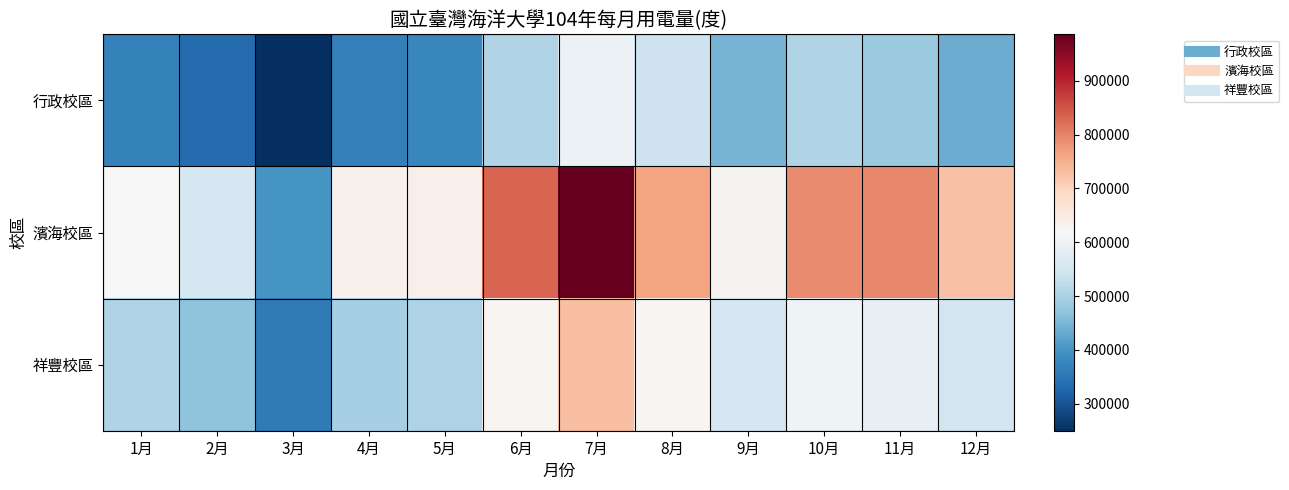

Reading left to right, list all the values displayed in this chart.

行政校區: 1月=369800	2月=333600	3月=250000	4月=367400	5月=378200	6月=506200	7月=597800	8月=541000	9月=447400	10月=506400	11月=481400	12月=436600
濱海校區: 1月=618400	2月=556800	3月=399600	4月=634800	5月=636000	6月=833600	7月=986000	8月=762400	9月=627600	10月=792400	11月=795600	12月=724400
祥豐校區: 1月=507400	2月=470400	3月=358200	4月=496200	5月=505400	6月=624200	7月=729800	8月=624000	9月=555800	10月=603600	11月=587400	12月=549200